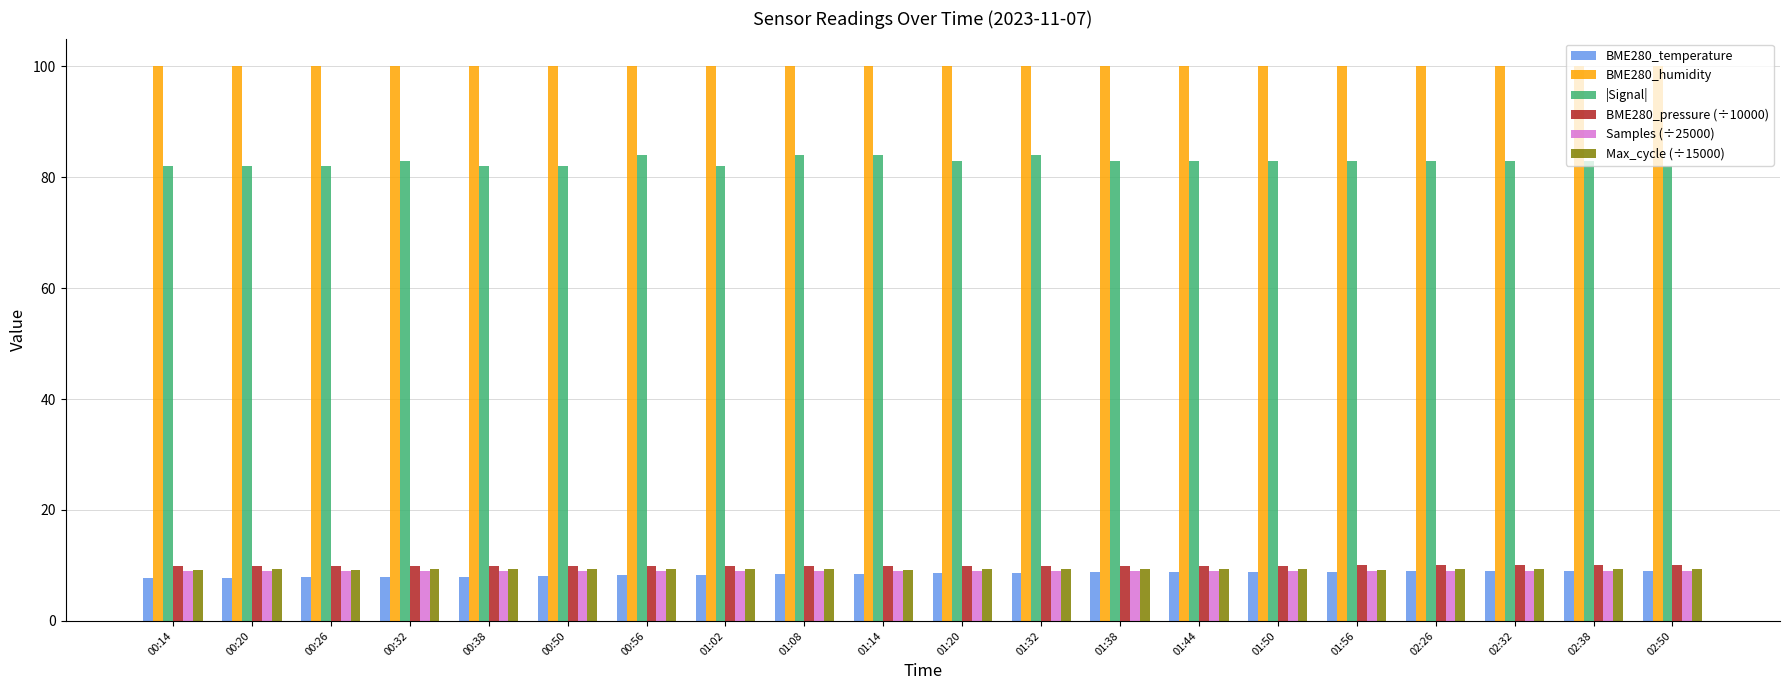

What is the sum of all BME280_humidity values?

2000.0